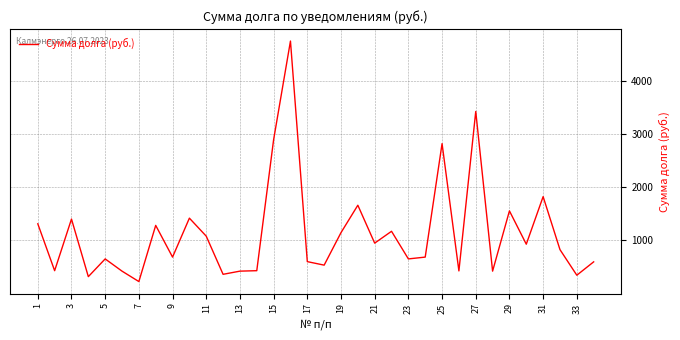

What is the difference between the maximum and minimum values?

4513.5